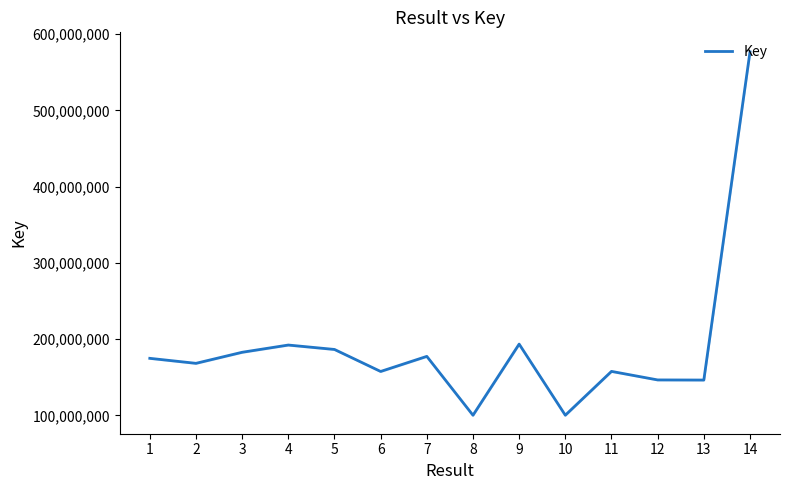

How many points are lower than both their immediate neighbors (excluding endpoints)?

5